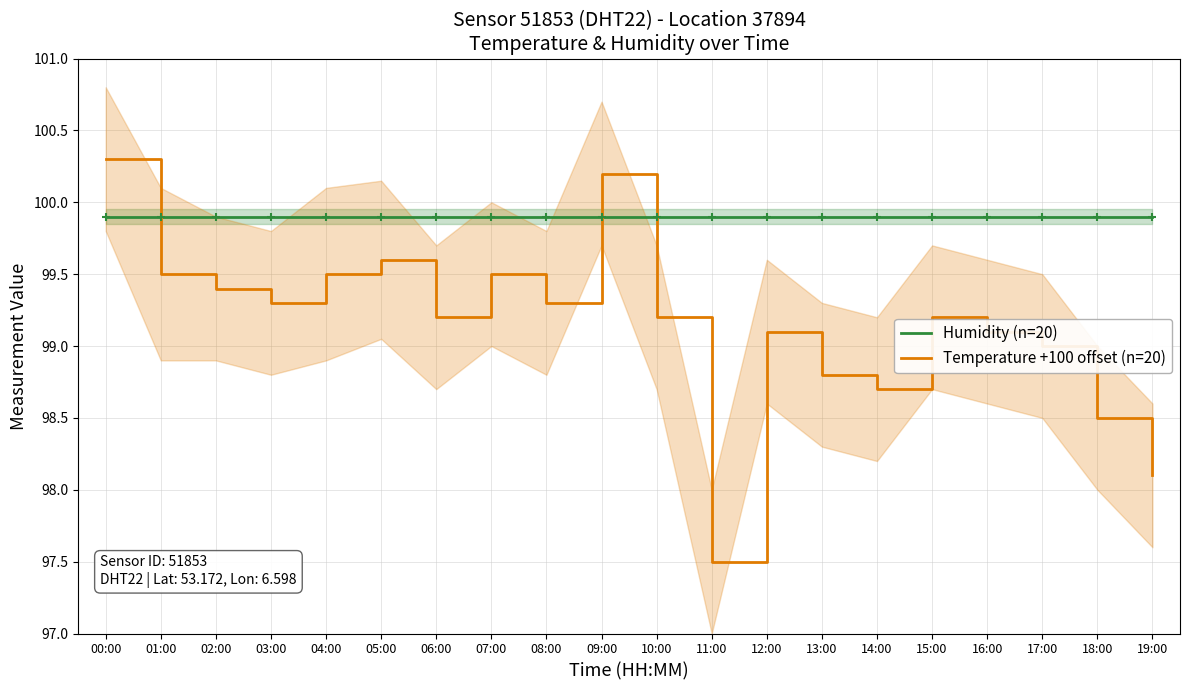

What is the maximum value shown in the chart?

100.3